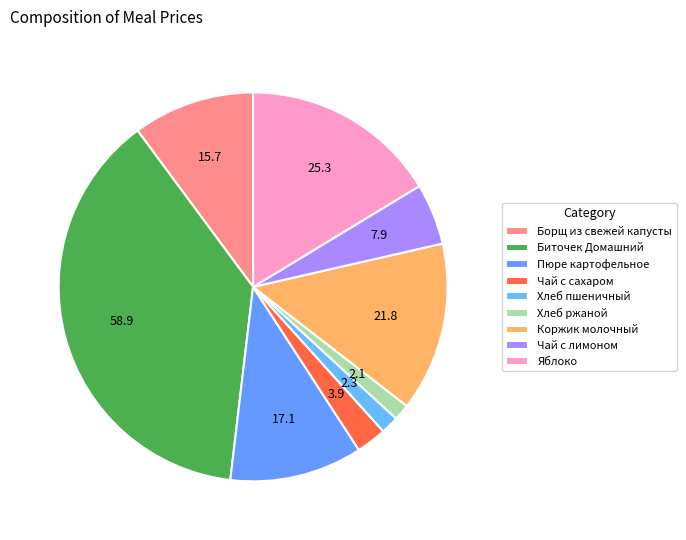

To the nearest percent, what is the difference between the Биточек Домашний and Чай с лимоном slice percentages?

33%